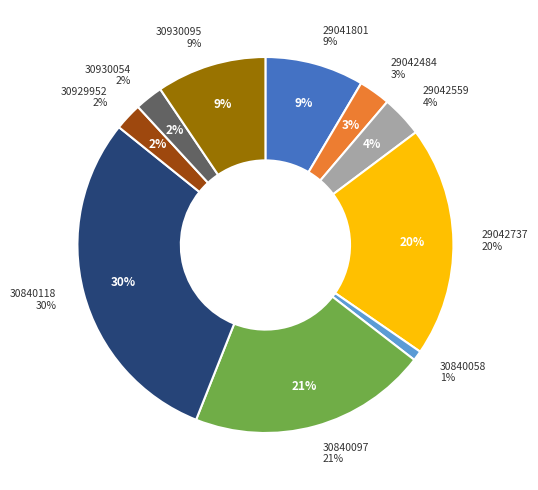

Which slice is the largest?

30840118